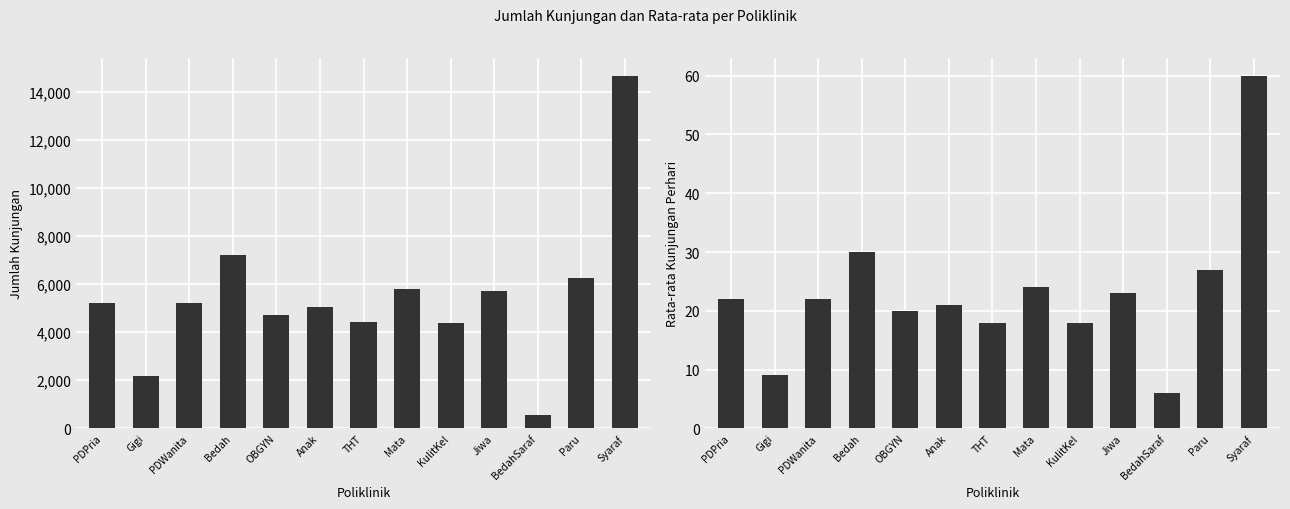

How many data points in Rata-rata Kunjungan Perhari are above 22?

5